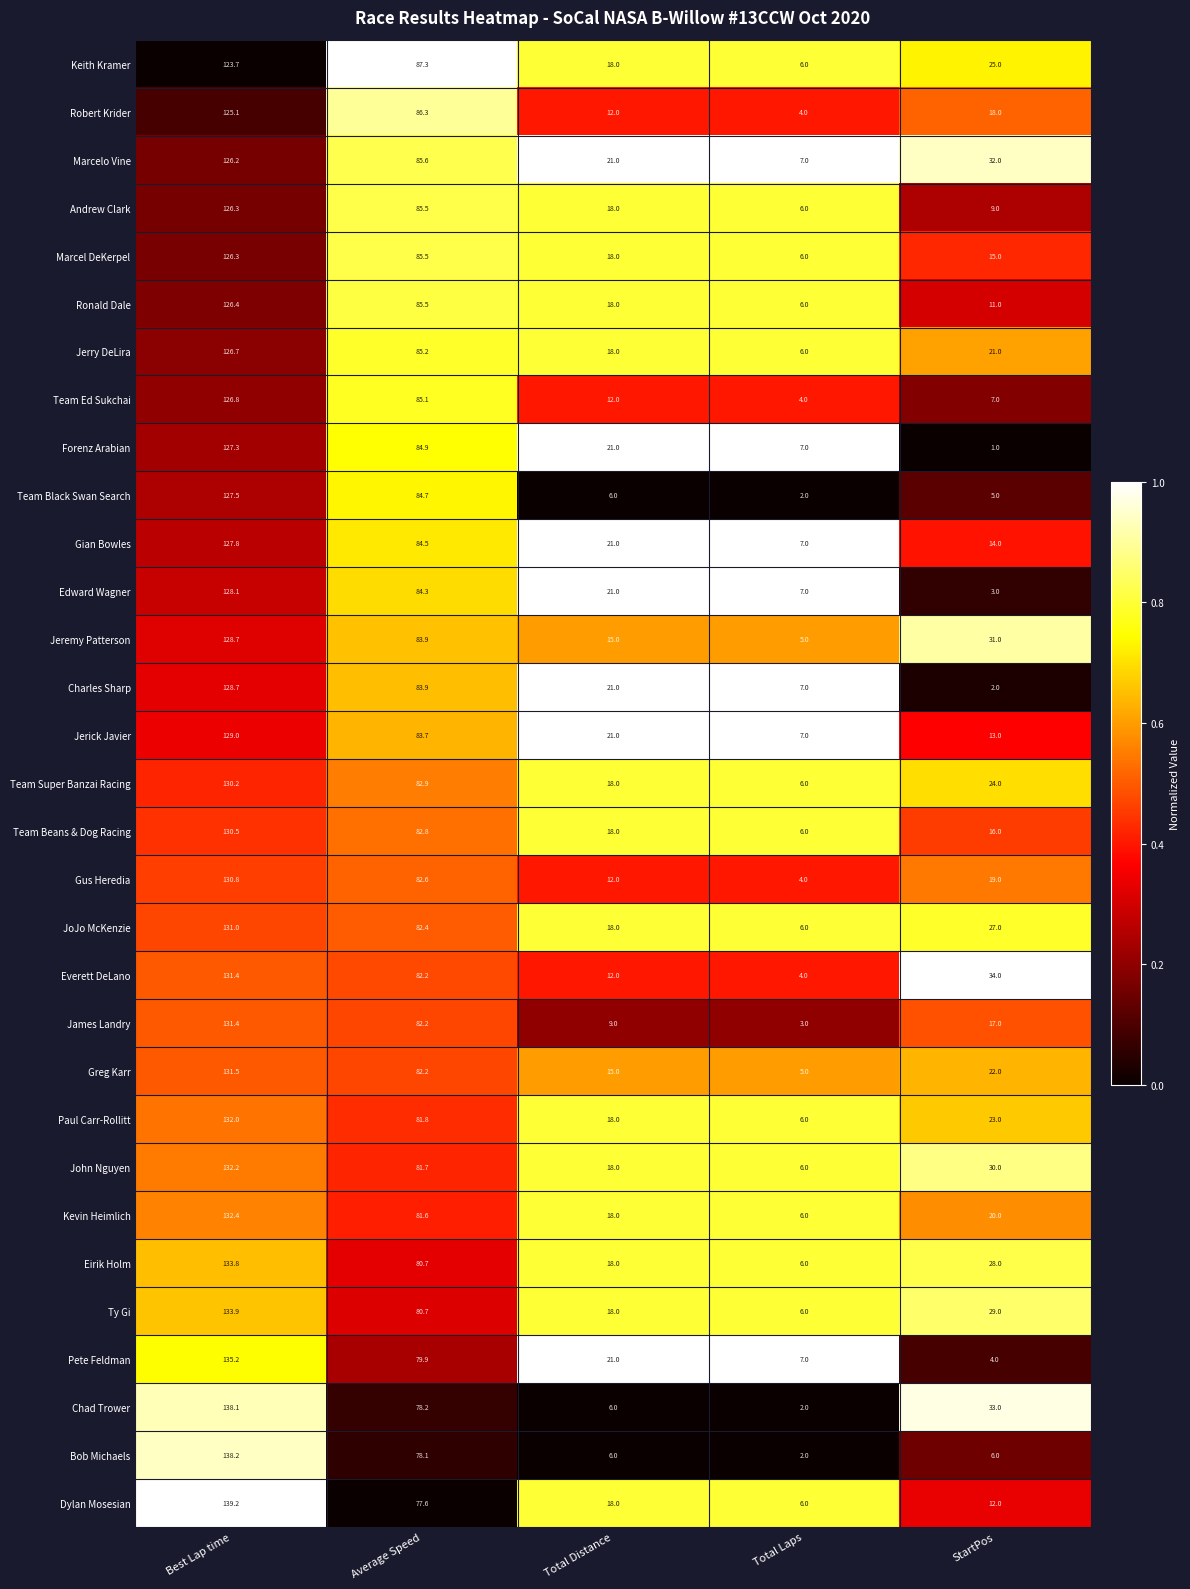

Which series has the largest range (max minus min)?

Bob Michaels